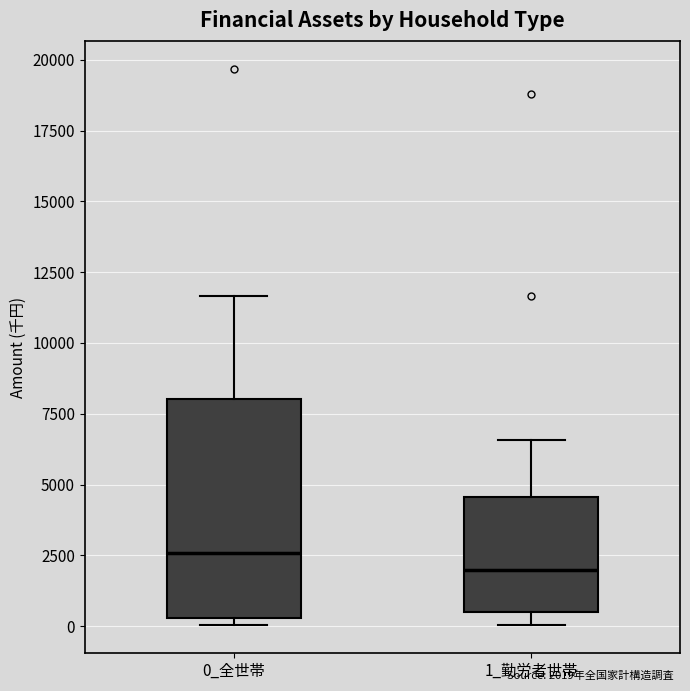

Where does the upper whisker of the box for 0_全世帯 end on the y-axis? The values are not printed on the chart, so give them approximately, as read against the axis.

11500